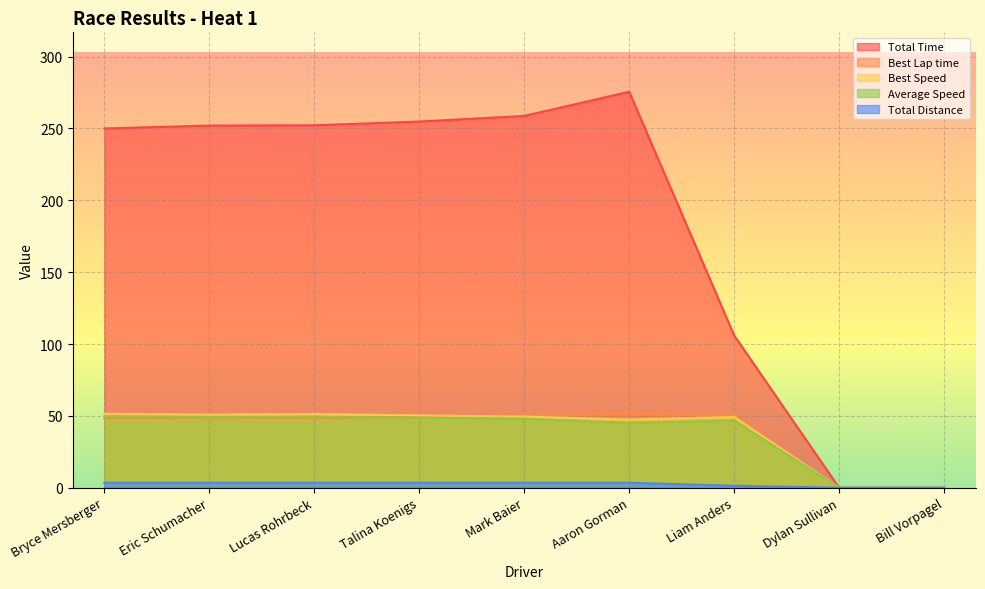

Which label corresponds to the largest value in the chart?

Aaron Gorman